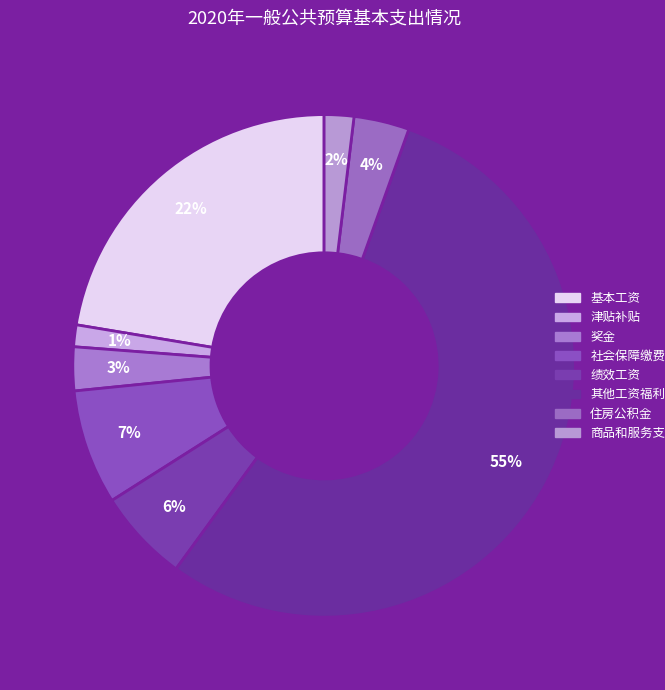

Which slice is the largest?

其他工资福利支出